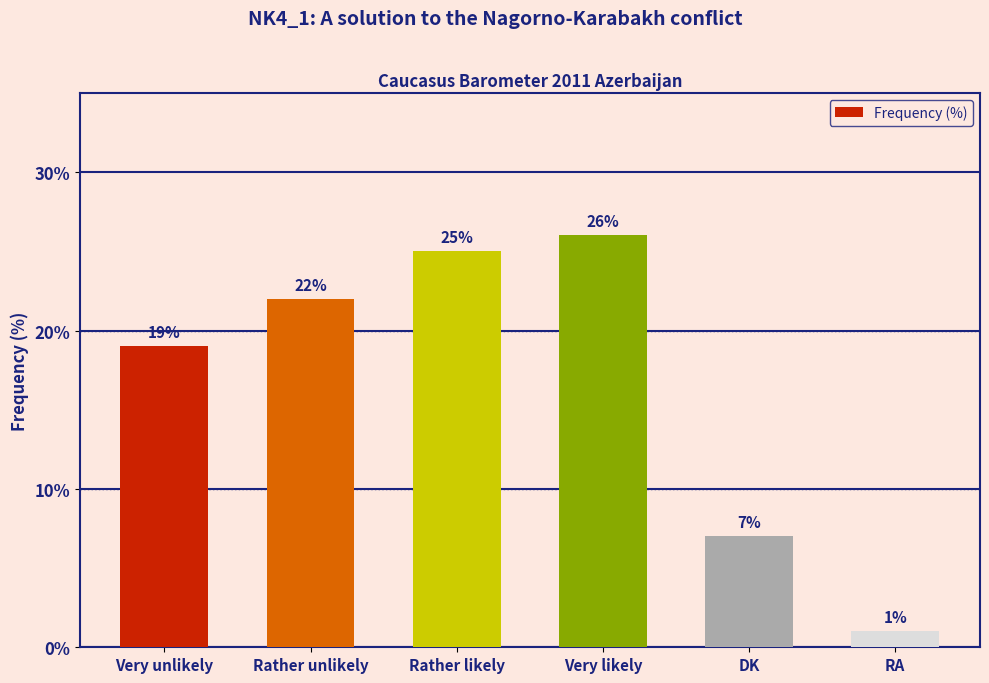

Are the bars horizontal?

No